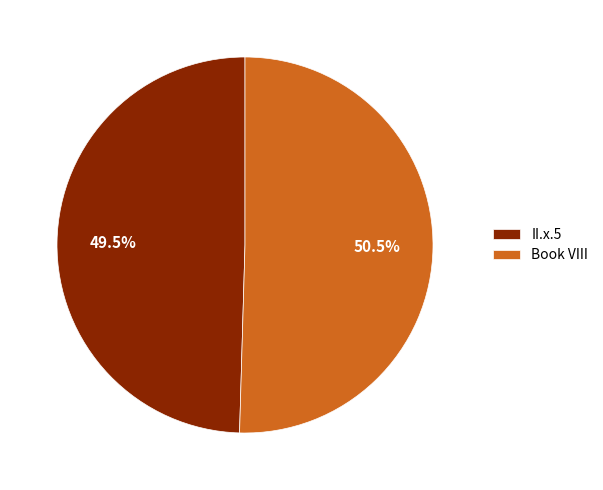

Which has a higher value, II.x.5 or Book VIII?

Book VIII